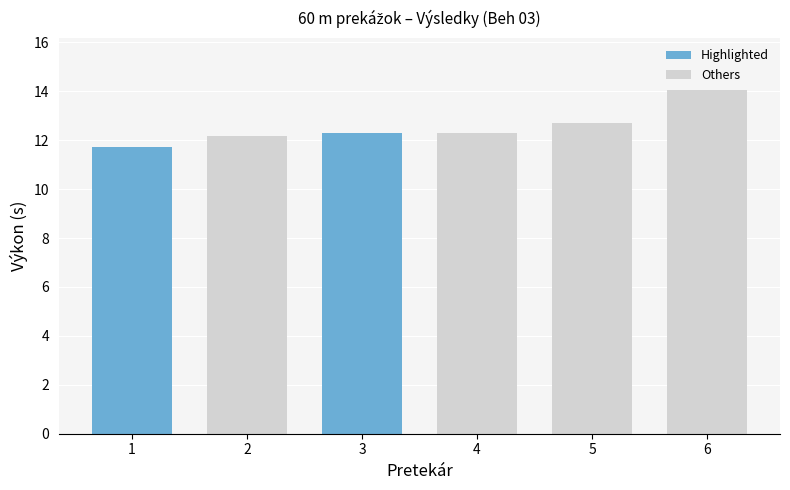

How many values exceed 12?

5